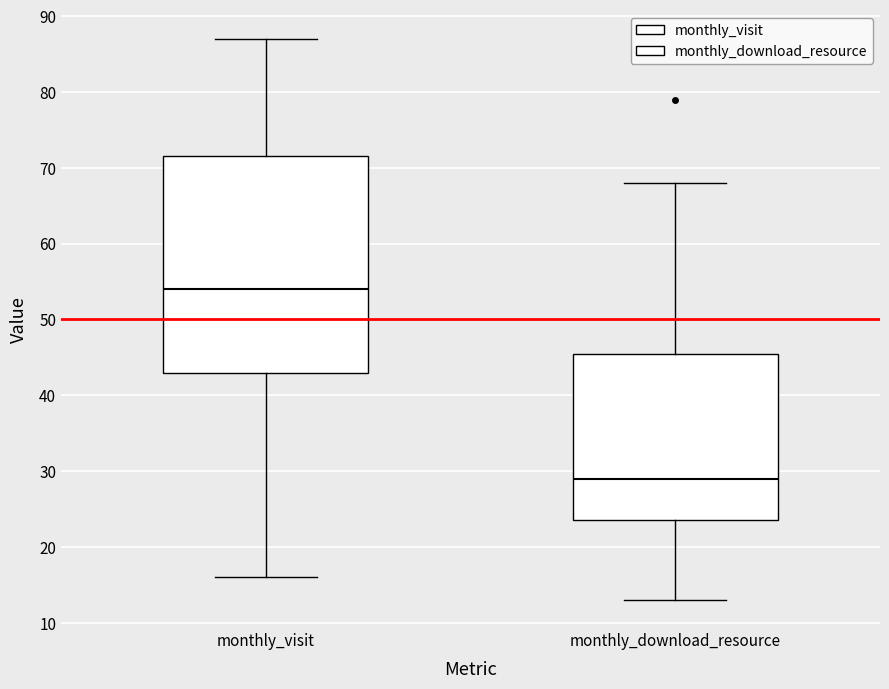

Reading left to right, read every box against the y-axis: the position of its median line, the range the box covers, and the ends of its whiskers. The values are not printed on the chart, so give them approximately, as read against the axis.

monthly_visit: median 54, box 43 to 72, whiskers 16 to 87
monthly_download_resource: median 29, box 24 to 46, whiskers 13 to 68